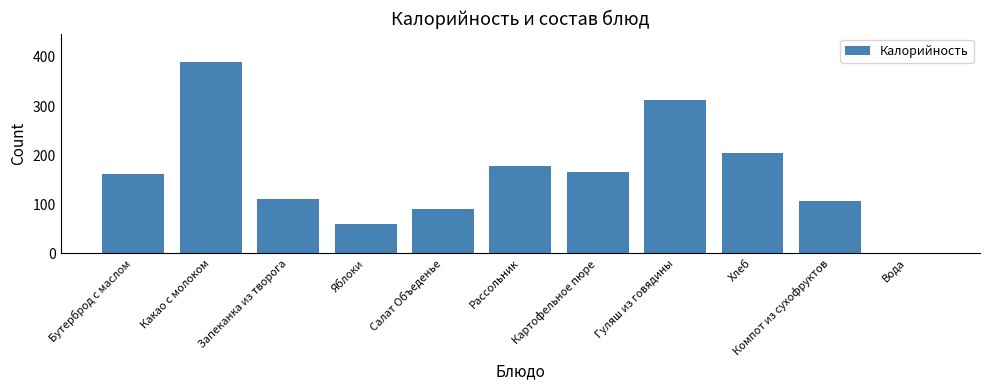

Which has a higher value, Какао с молоком or Салат Объеденье?

Какао с молоком